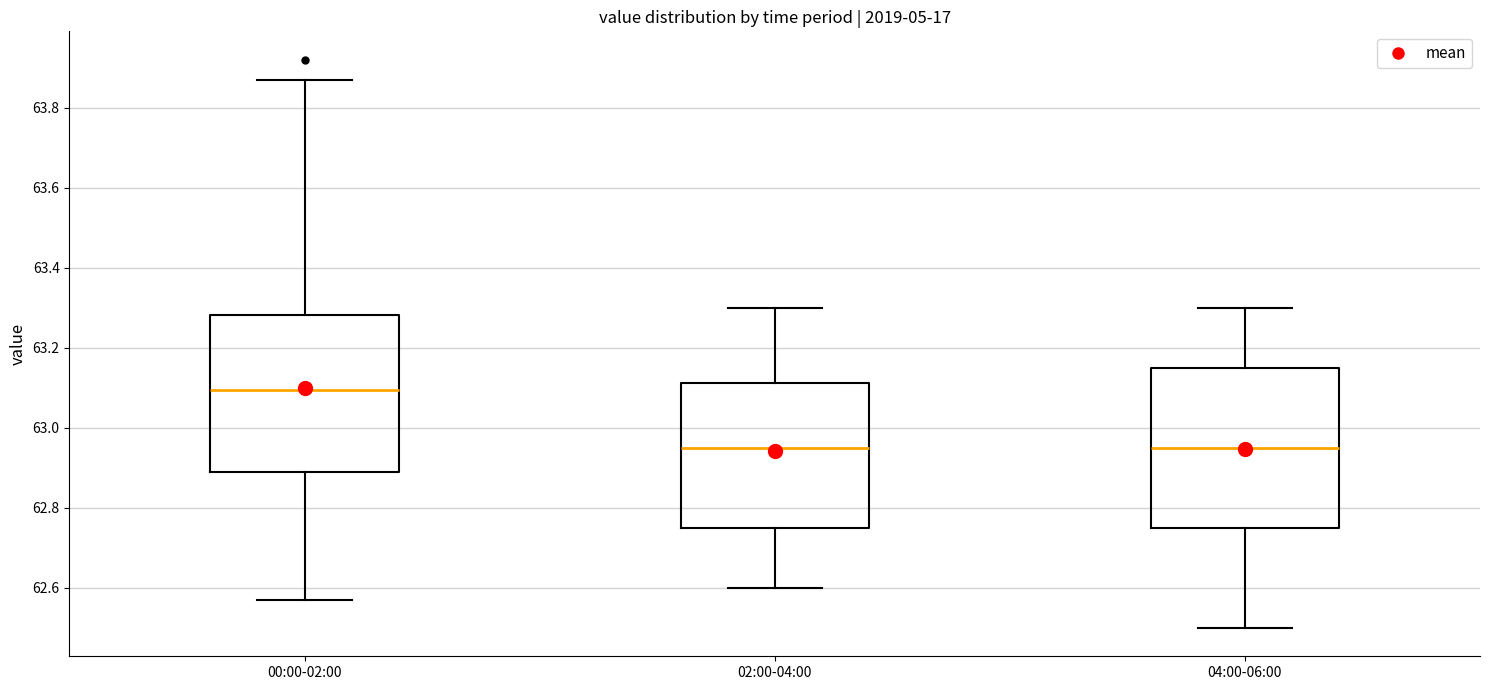

Reading left to right, transcribe this box plot: for each box, give where its median line is, the range the box spans, and where its two whiskers end, as read against the y-axis. The values are not printed on the chart, so give them approximately, as read against the axis.

00:00-02:00: median 63.10, box 62.90 to 63.28, whiskers 62.58 to 63.88
02:00-04:00: median 62.96, box 62.76 to 63.12, whiskers 62.60 to 63.30
04:00-06:00: median 62.96, box 62.76 to 63.16, whiskers 62.50 to 63.30